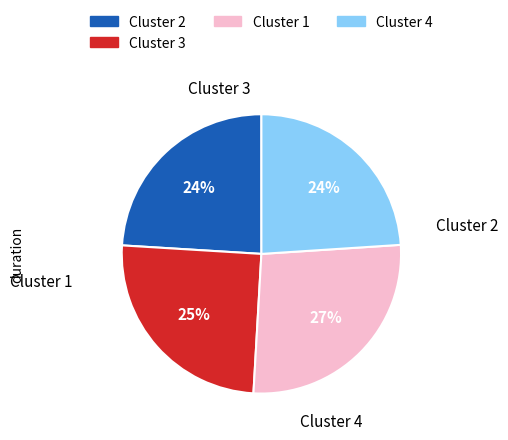

Does any single category account for the majority?

No